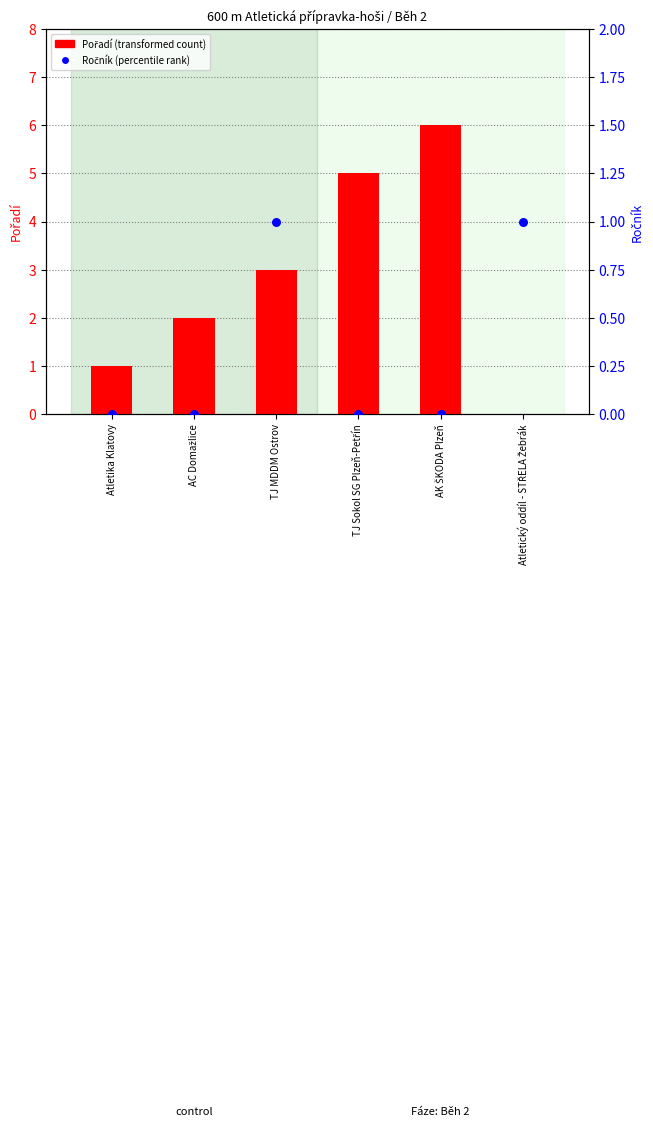

Which series has the widest spread of Y values?

Pořadí (transformed count)